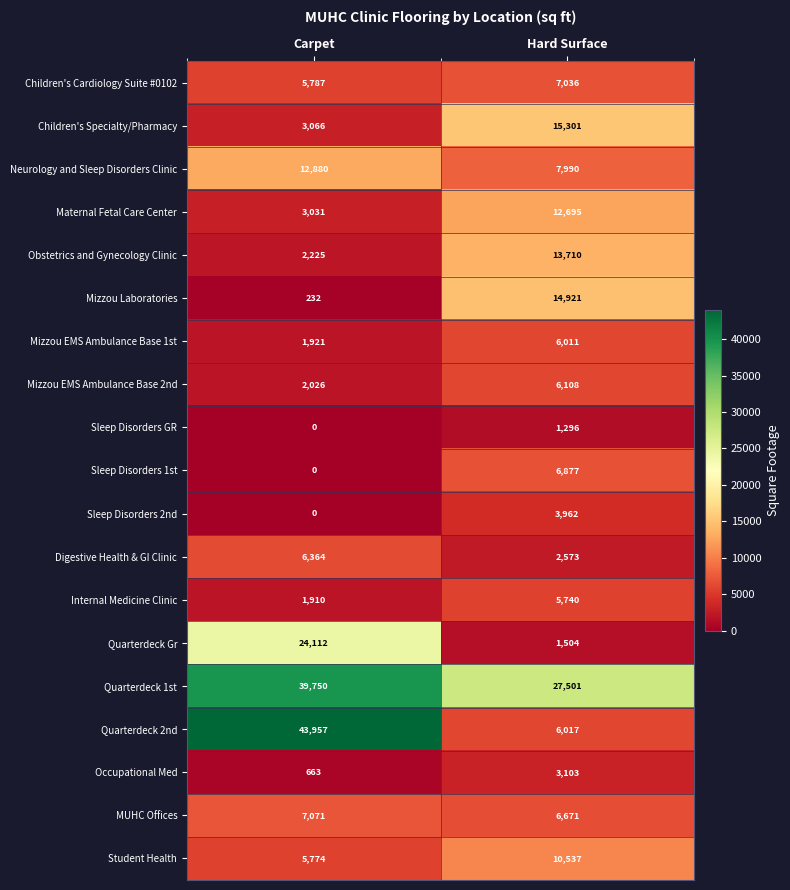

Rank the series by their maximum value, from lowest to highest.

Sleep Disorders GR, Occupational Med, Sleep Disorders 2nd, Internal Medicine Clinic, Mizzou EMS Ambulance Base 1st, Mizzou EMS Ambulance Base 2nd, Digestive Health & GI Clinic, Sleep Disorders 1st, Children's Cardiology Suite #0102, MUHC Offices, Student Health, Maternal Fetal Care Center, Neurology and Sleep Disorders Clinic, Obstetrics and Gynecology Clinic, Mizzou Laboratories, Children's Specialty/Pharmacy, Quarterdeck Gr, Quarterdeck 1st, Quarterdeck 2nd